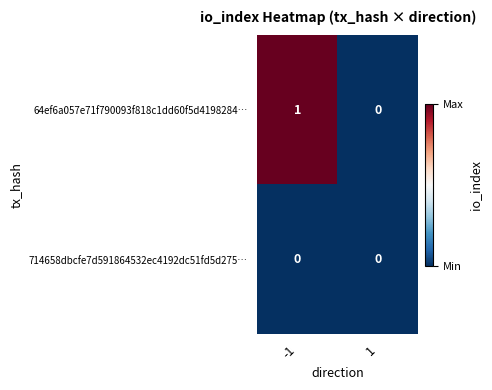

Between -1 and 1, which series saw the biggest shift?

64ef6a057e71f790093f818c1dd60f5d4198284…